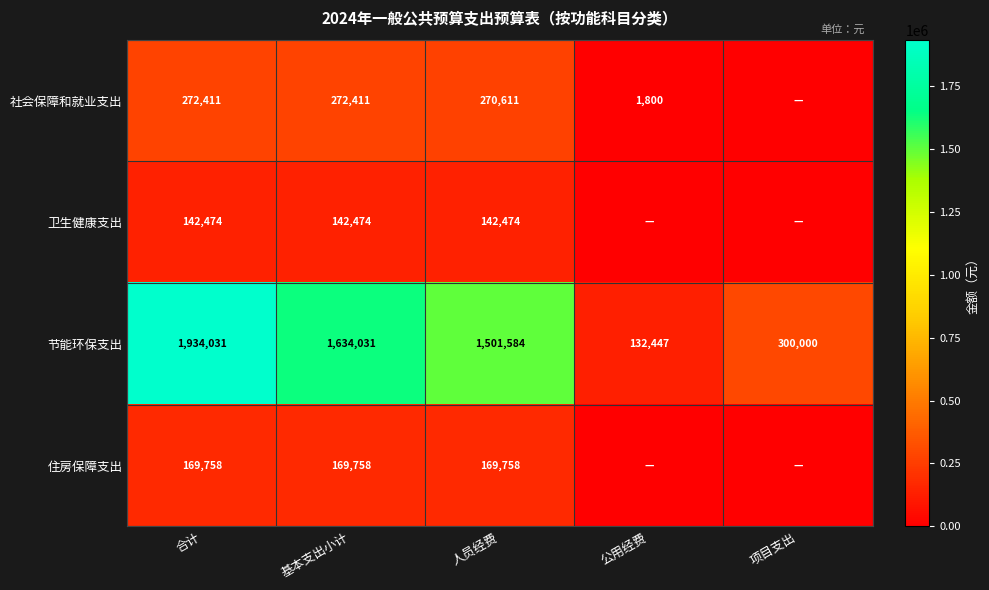

Which category has the lowest value in the 节能环保支出 series?

公用经费